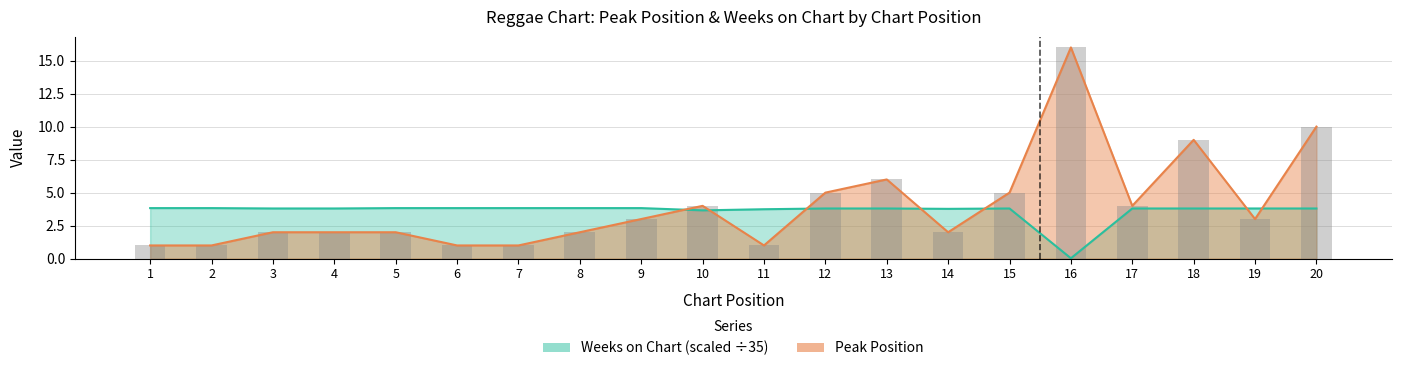

What is the greatest value displayed?

16.0